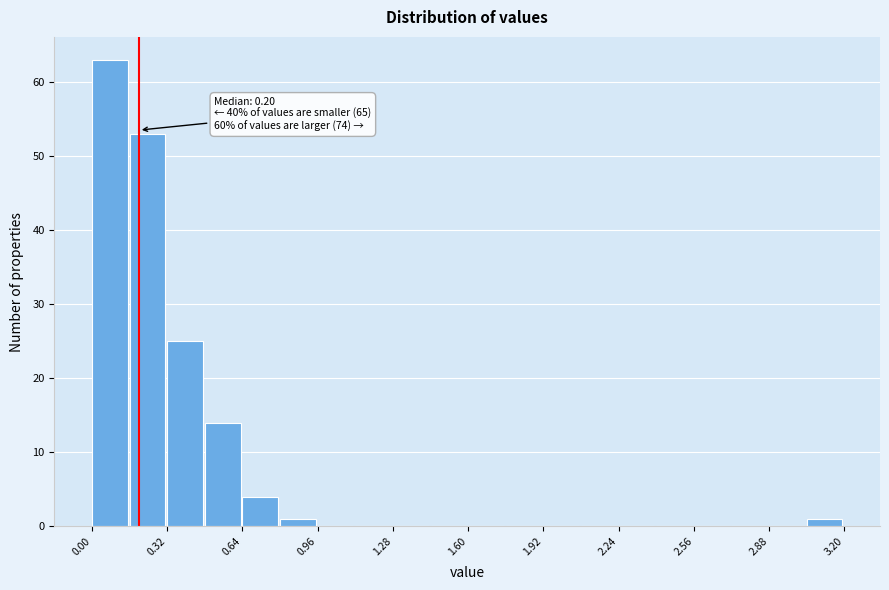

Around what value on the x-axis is the tallest bar? Give the approximate position of its centre, as read against the axis.

0.10